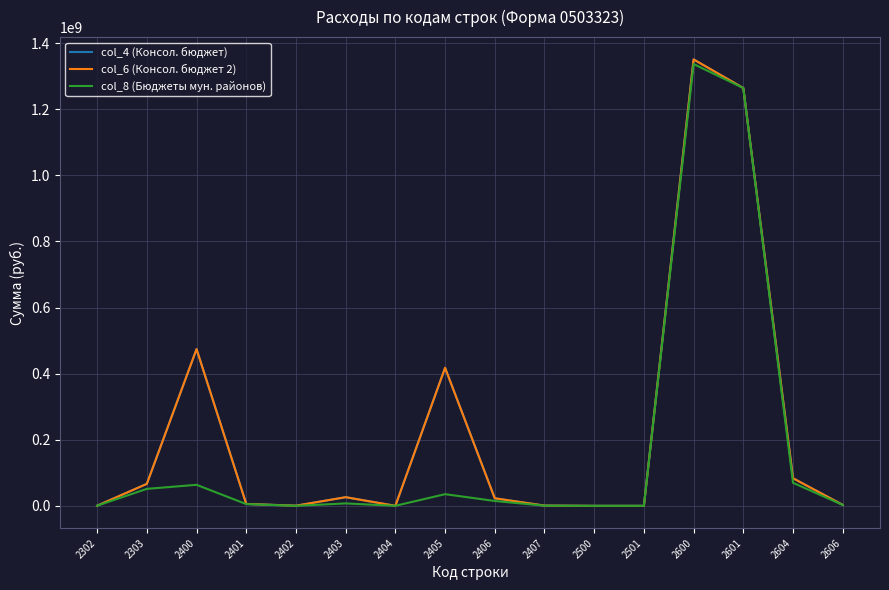

True or false: col_6 (Консол. бюджет 2) has a value of 5887415.8 at 2401.

True